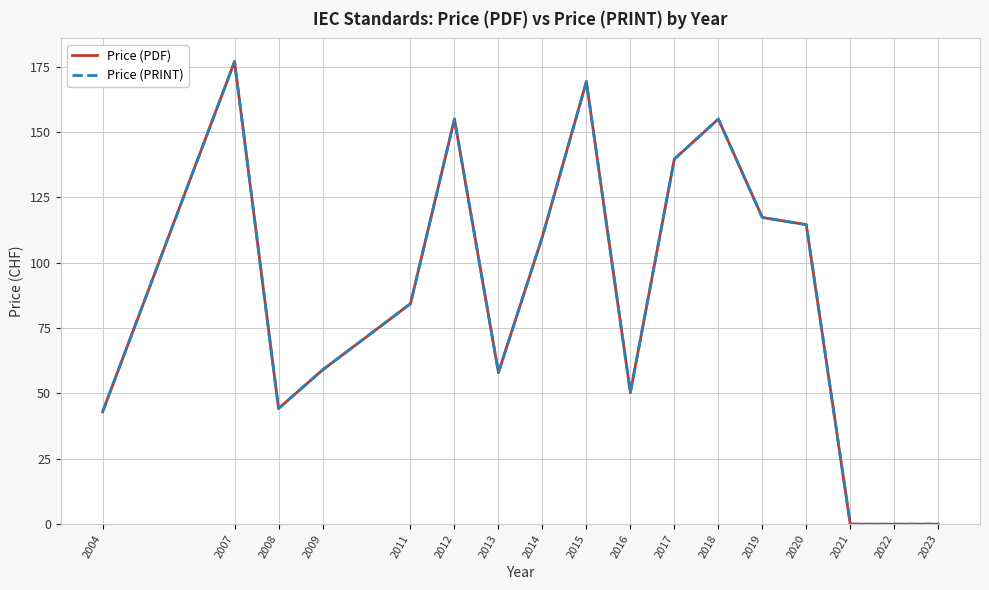

Does the chart have visible grid lines?

Yes